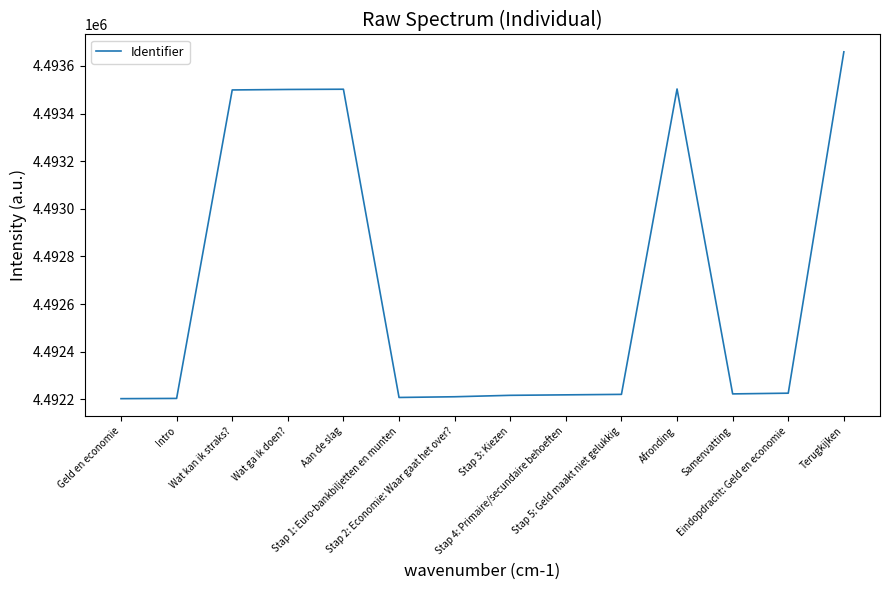

How many lines are shown in the chart?

1